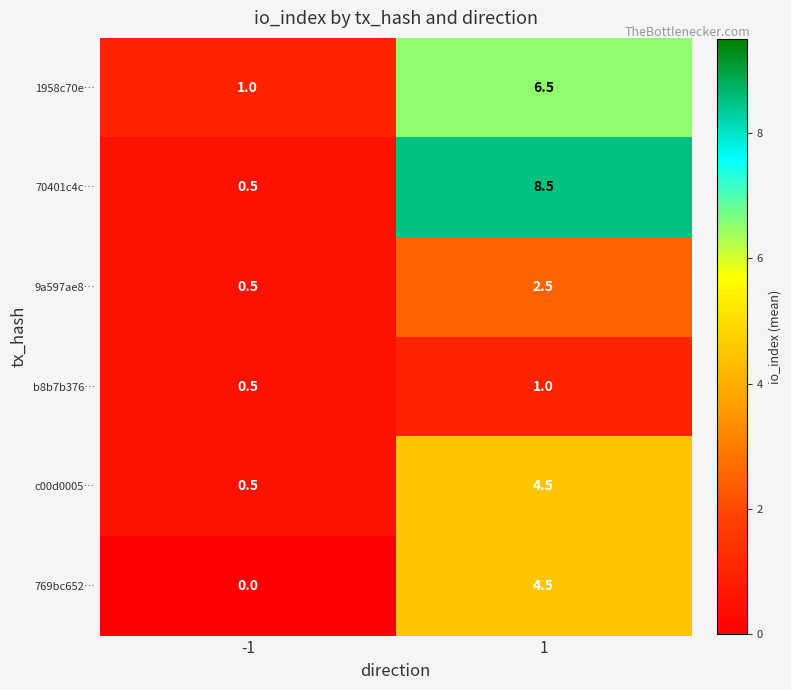

What is the total value across all series at -1?

3.0